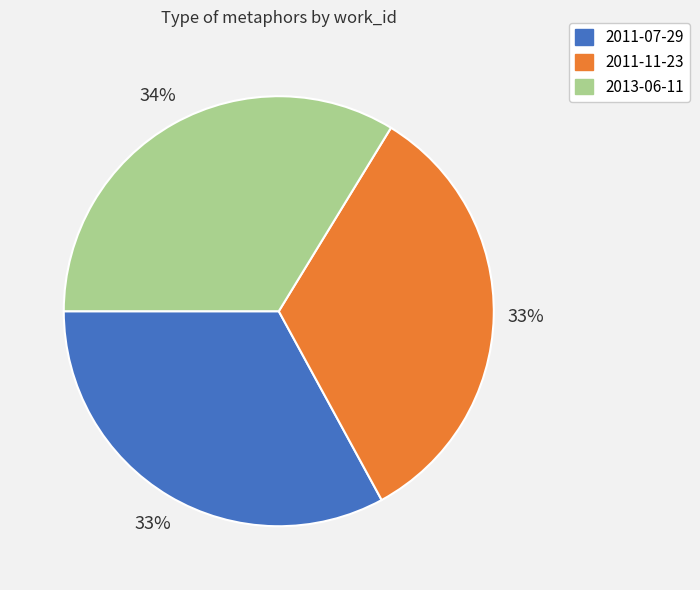

Do 2011-11-23 and 2013-06-11 together represent more than half of the pie?

Yes